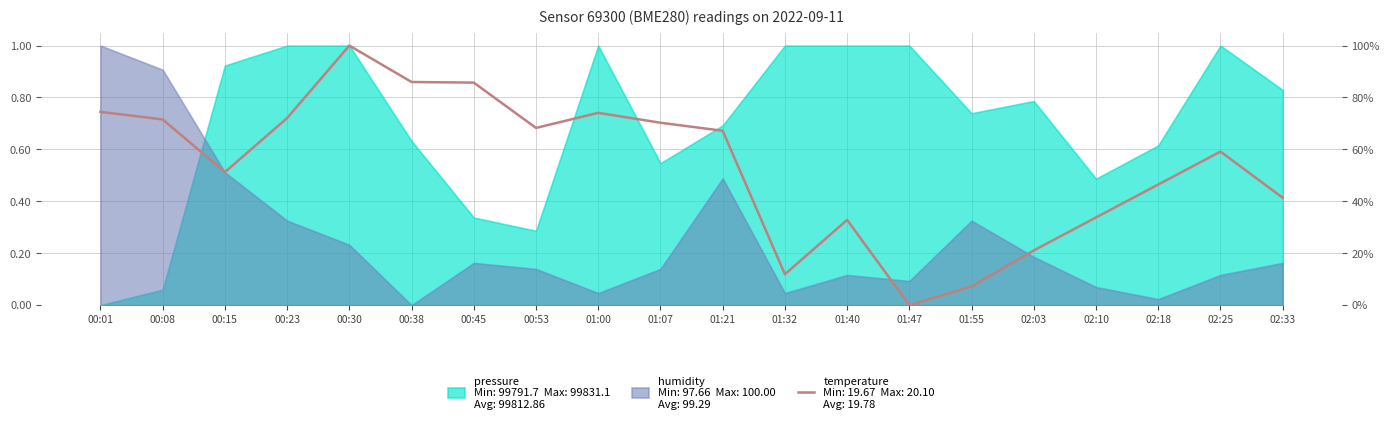

How many points are lower than both their immediate neighbors (excluding endpoints)?

4